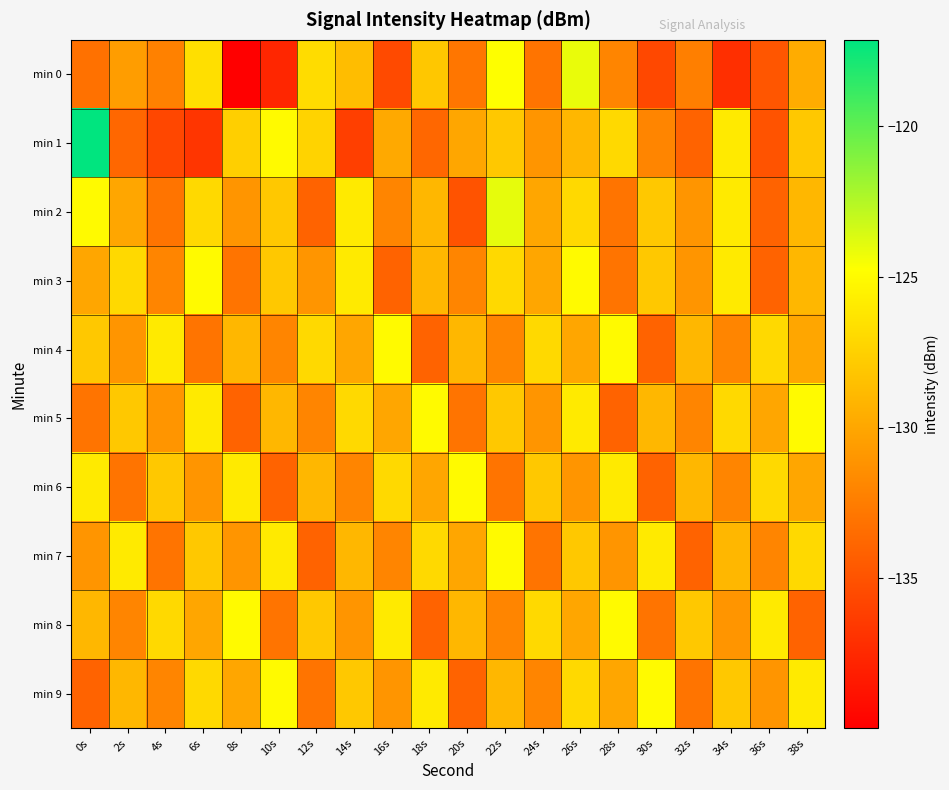

Reading left to right, list all the values displayed in this chart.

min 0: 0s=-133.1	2s=-130.5	4s=-132.2	6s=-126.6	8s=-140.0	10s=-137.7	12s=-126.8	14s=-128.6	16s=-135.5	18s=-128.1	20s=-132.9	22s=-124.7	24s=-133.0	26s=-124.1	28s=-132.0	30s=-135.6	32s=-132.4	34s=-137.1	36s=-134.8	38s=-129.6
min 1: 0s=-117.1	2s=-133.8	4s=-135.7	6s=-136.7	8s=-127.6	10s=-125.1	12s=-127.3	14s=-136.1	16s=-129.8	18s=-133.8	20s=-130.0	22s=-128.0	24s=-131.0	26s=-129.0	28s=-127.0	30s=-132.0	32s=-134.0	34s=-126.0	36s=-135.0	38s=-128.0
min 2: 0s=-125.0	2s=-130.0	4s=-133.0	6s=-127.0	8s=-131.0	10s=-128.0	12s=-134.0	14s=-126.0	16s=-132.0	18s=-129.0	20s=-135.0	22s=-124.0	24s=-130.0	26s=-127.0	28s=-133.0	30s=-128.0	32s=-131.0	34s=-126.0	36s=-134.0	38s=-129.0
min 3: 0s=-130.0	2s=-127.0	4s=-132.0	6s=-125.0	8s=-133.0	10s=-128.0	12s=-131.0	14s=-126.0	16s=-134.0	18s=-129.0	20s=-132.0	22s=-127.0	24s=-130.0	26s=-125.0	28s=-133.0	30s=-128.0	32s=-131.0	34s=-126.0	36s=-134.0	38s=-129.0
min 4: 0s=-128.0	2s=-131.0	4s=-126.0	6s=-133.0	8s=-129.0	10s=-132.0	12s=-127.0	14s=-130.0	16s=-125.0	18s=-134.0	20s=-129.0	22s=-132.0	24s=-127.0	26s=-130.0	28s=-125.0	30s=-134.0	32s=-129.0	34s=-132.0	36s=-127.0	38s=-130.0
min 5: 0s=-133.0	2s=-128.0	4s=-131.0	6s=-126.0	8s=-134.0	10s=-129.0	12s=-132.0	14s=-127.0	16s=-130.0	18s=-125.0	20s=-133.0	22s=-128.0	24s=-131.0	26s=-126.0	28s=-134.0	30s=-129.0	32s=-132.0	34s=-127.0	36s=-130.0	38s=-125.0
min 6: 0s=-126.0	2s=-133.0	4s=-128.0	6s=-131.0	8s=-126.0	10s=-134.0	12s=-129.0	14s=-132.0	16s=-127.0	18s=-130.0	20s=-125.0	22s=-133.0	24s=-128.0	26s=-131.0	28s=-126.0	30s=-134.0	32s=-129.0	34s=-132.0	36s=-127.0	38s=-130.0
min 7: 0s=-131.0	2s=-126.0	4s=-133.0	6s=-128.0	8s=-131.0	10s=-126.0	12s=-134.0	14s=-129.0	16s=-132.0	18s=-127.0	20s=-130.0	22s=-125.0	24s=-133.0	26s=-128.0	28s=-131.0	30s=-126.0	32s=-134.0	34s=-129.0	36s=-132.0	38s=-127.0
min 8: 0s=-129.0	2s=-132.0	4s=-127.0	6s=-130.0	8s=-125.0	10s=-133.0	12s=-128.0	14s=-131.0	16s=-126.0	18s=-134.0	20s=-129.0	22s=-132.0	24s=-127.0	26s=-130.0	28s=-125.0	30s=-133.0	32s=-128.0	34s=-131.0	36s=-126.0	38s=-134.0
min 9: 0s=-134.0	2s=-129.0	4s=-132.0	6s=-127.0	8s=-130.0	10s=-125.0	12s=-133.0	14s=-128.0	16s=-131.0	18s=-126.0	20s=-134.0	22s=-129.0	24s=-132.0	26s=-127.0	28s=-130.0	30s=-125.0	32s=-133.0	34s=-128.0	36s=-131.0	38s=-126.0